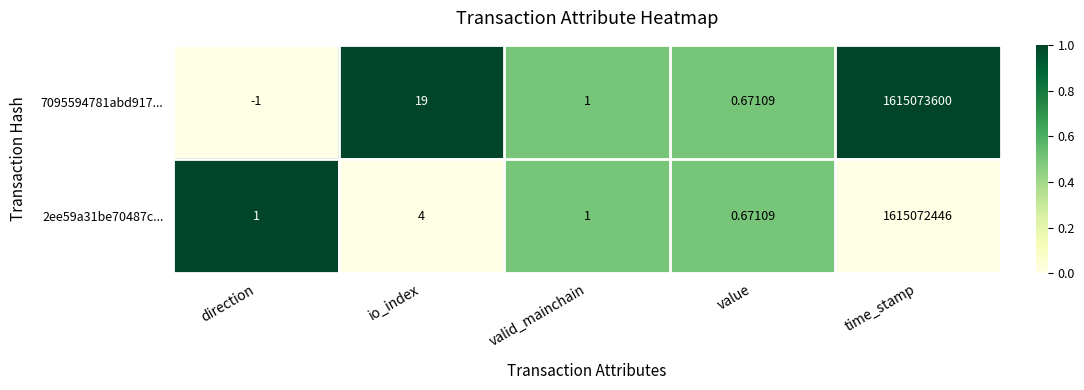

At how many categories does at least one series exceed 0?

5